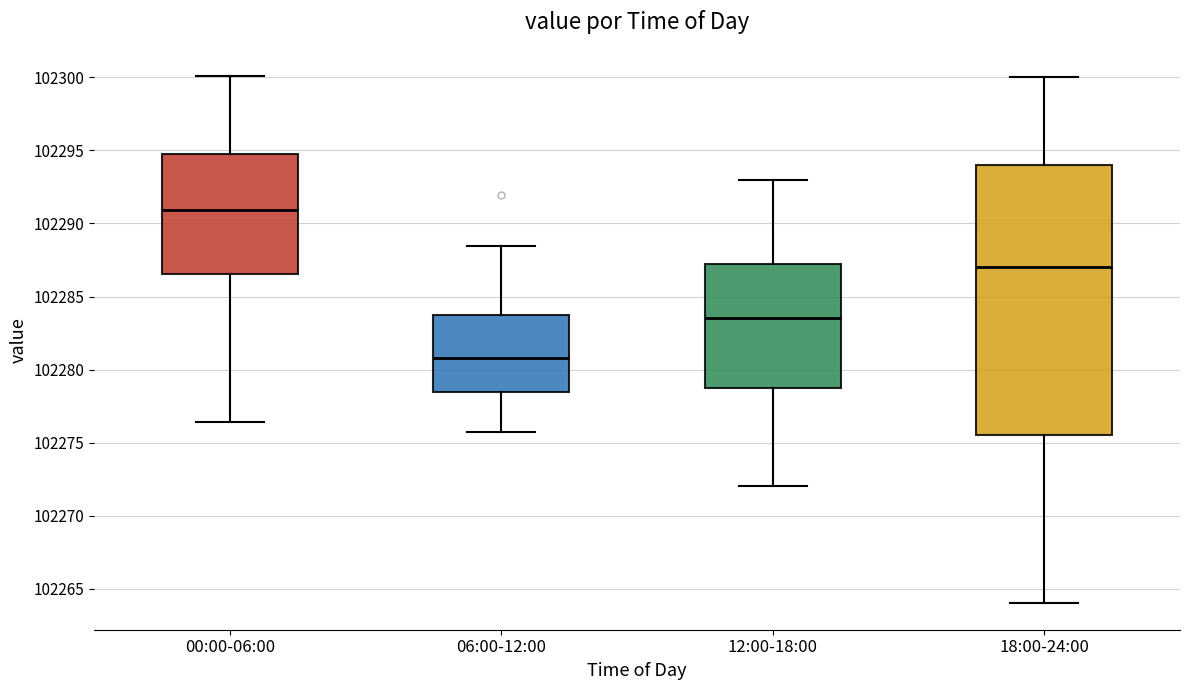

Reading left to right, read every box against the y-axis: the position of its median line, the range the box covers, and the ends of its whiskers. The values are not printed on the chart, so give them approximately, as read against the axis.

00:00-06:00: median 102291.0, box 102286.5 to 102295.0, whiskers 102276.5 to 102300.0
06:00-12:00: median 102281.0, box 102278.5 to 102283.5, whiskers 102275.5 to 102288.5
12:00-18:00: median 102283.5, box 102279.0 to 102287.5, whiskers 102272.0 to 102293.0
18:00-24:00: median 102287.0, box 102275.5 to 102294.0, whiskers 102264.0 to 102300.0